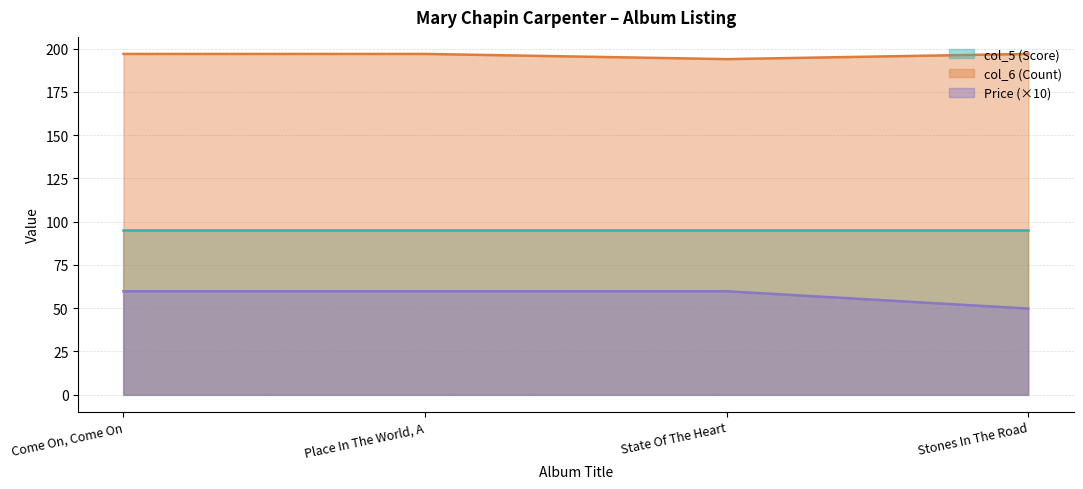

Does the chart have visible grid lines?

Yes